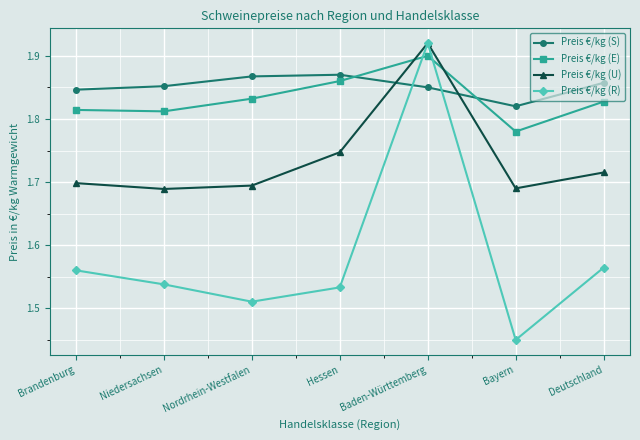

Where do Preis €/kg (U) and Preis €/kg (E) first cross each other?

Hessen and Baden-Württemberg